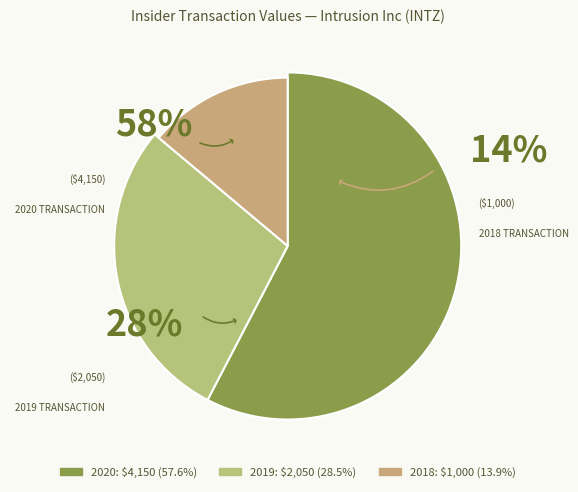

Is it true that 2019-05-16 (2050) is 28% of the pie?

True